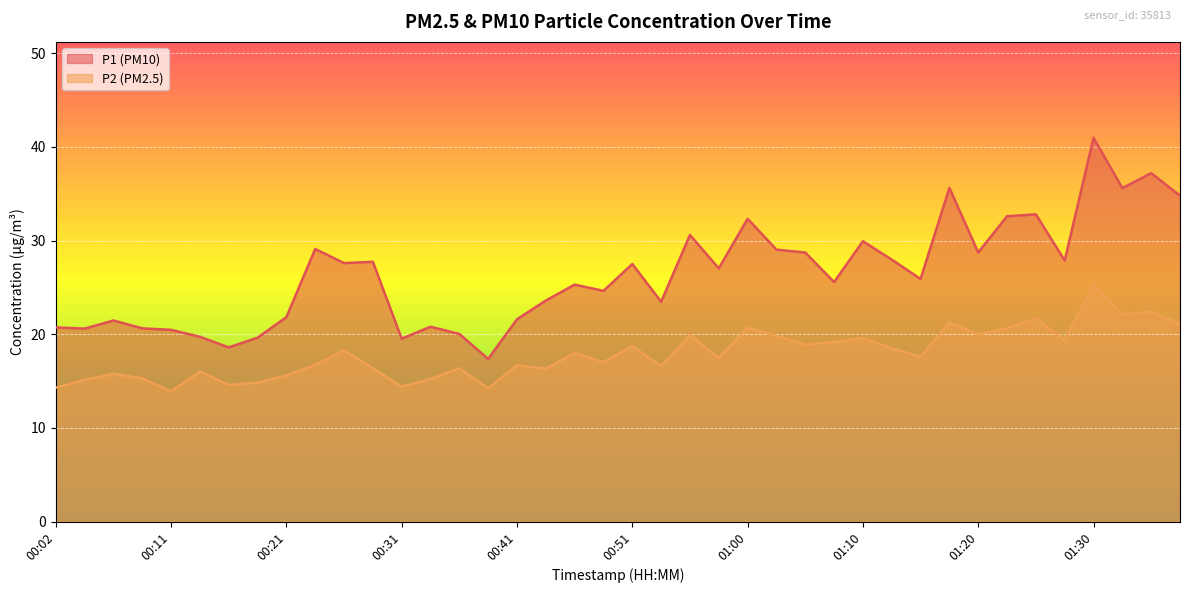

Reading left to right, transcribe all the data shown in this chart.

P1: 00:02=20.7	00:04=20.6	00:06=21.5	00:09=20.6	00:11=20.5	00:14=19.7	00:16=18.6	00:19=19.6	00:21=21.8	00:24=29.1	00:26=27.6	00:29=27.7	00:31=19.5	00:34=20.8	00:36=20.0	00:38=17.4	00:41=21.6	00:43=23.6	00:46=25.3	00:48=24.6	00:51=27.5	00:53=23.5	00:56=30.6	00:58=27.0	01:00=32.3	01:03=29.0	01:05=28.7	01:08=25.6	01:10=29.9	01:13=28.0	01:15=25.9	01:18=35.6	01:20=28.7	01:23=32.6	01:25=32.8	01:27=27.9	01:30=41.0	01:32=35.6	01:35=37.2	01:37=34.8
P2: 00:02=14.3	00:04=15.1	00:06=15.8	00:09=15.3	00:11=13.9	00:14=16.0	00:16=14.6	00:19=14.8	00:21=15.6	00:24=16.7	00:26=18.3	00:29=16.4	00:31=14.4	00:34=15.2	00:36=16.4	00:38=14.2	00:41=16.7	00:43=16.3	00:46=18.0	00:48=17.0	00:51=18.7	00:53=16.6	00:56=19.9	00:58=17.5	01:00=20.7	01:03=19.8	01:05=18.9	01:08=19.2	01:10=19.6	01:13=18.5	01:15=17.6	01:18=21.3	01:20=20.0	01:23=20.6	01:25=21.7	01:27=19.4	01:30=25.3	01:32=22.1	01:35=22.4	01:37=21.1